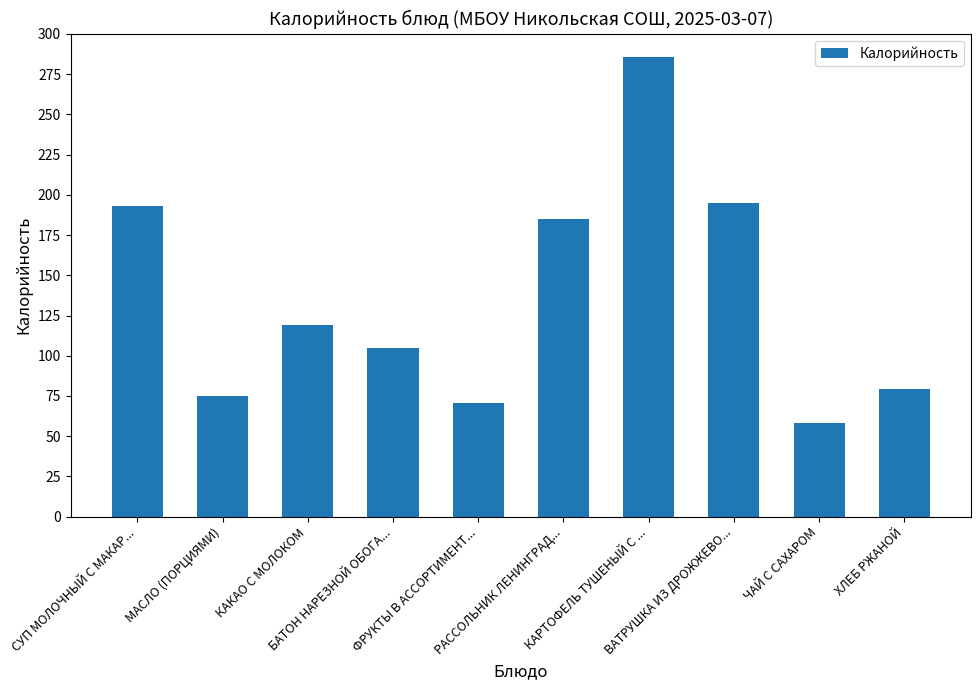

Which label corresponds to the largest value in the chart?

КАРТОФЕЛЬ ТУШЕНЫЙ С ...